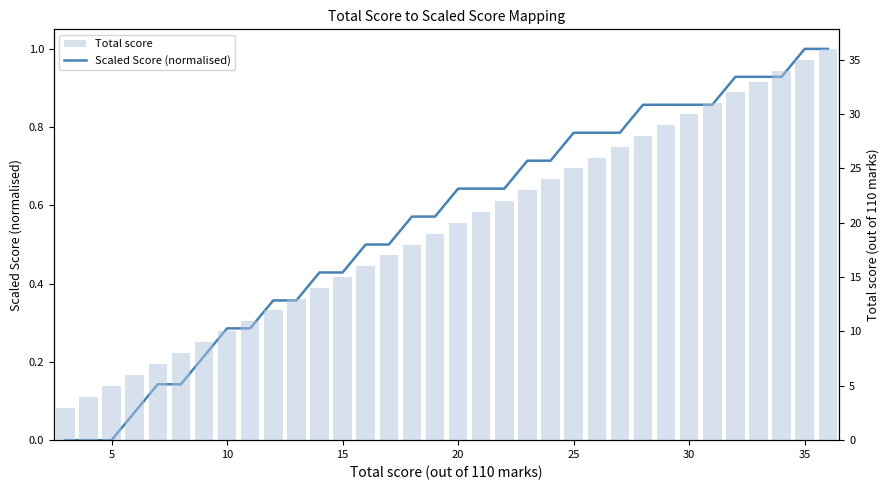

Reading right to left, what are all the values shown in this chart?

Scaled Score (normalised): 1.0	1.0	0.9	0.9	0.9	0.9	0.9	0.9	0.9	0.8	0.8	0.8	0.7	0.7	0.6	0.6	0.6	0.6	0.6	0.5	0.5	0.4	0.4	0.4	0.4	0.3	0.3	0.2	0.1	0.1	0.1	0.0	0.0	0.0
Total score: 36.0	35.0	34.0	33.0	32.0	31.0	30.0	29.0	28.0	27.0	26.0	25.0	24.0	23.0	22.0	21.0	20.0	19.0	18.0	17.0	16.0	15.0	14.0	13.0	12.0	11.0	10.0	9.0	8.0	7.0	6.0	5.0	4.0	3.0